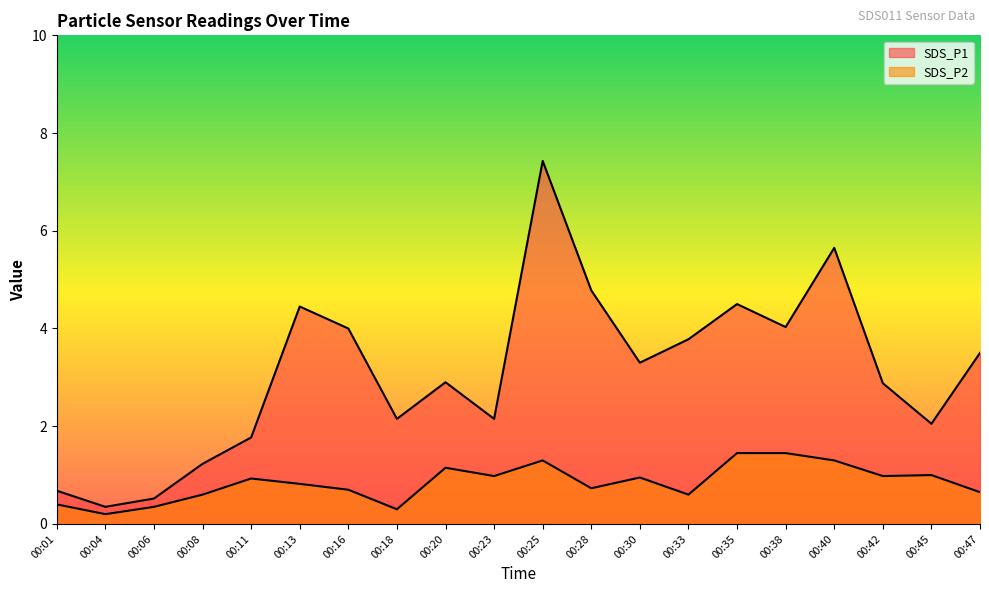

Is it true that SDS_P1 equals 1.1 at 00:01?

False